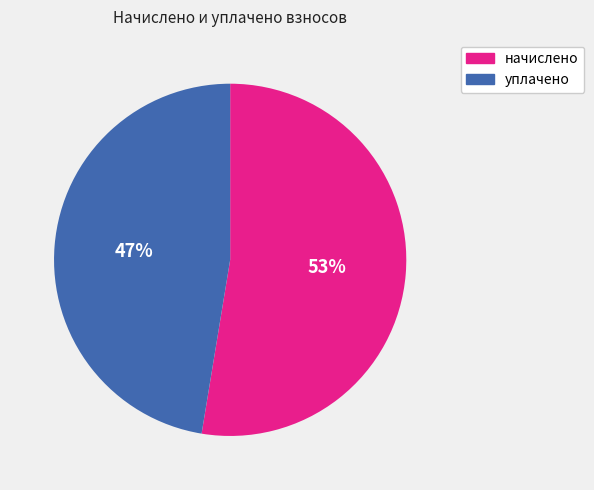

The начислено slice represents 53% of the pie. True or false?

True